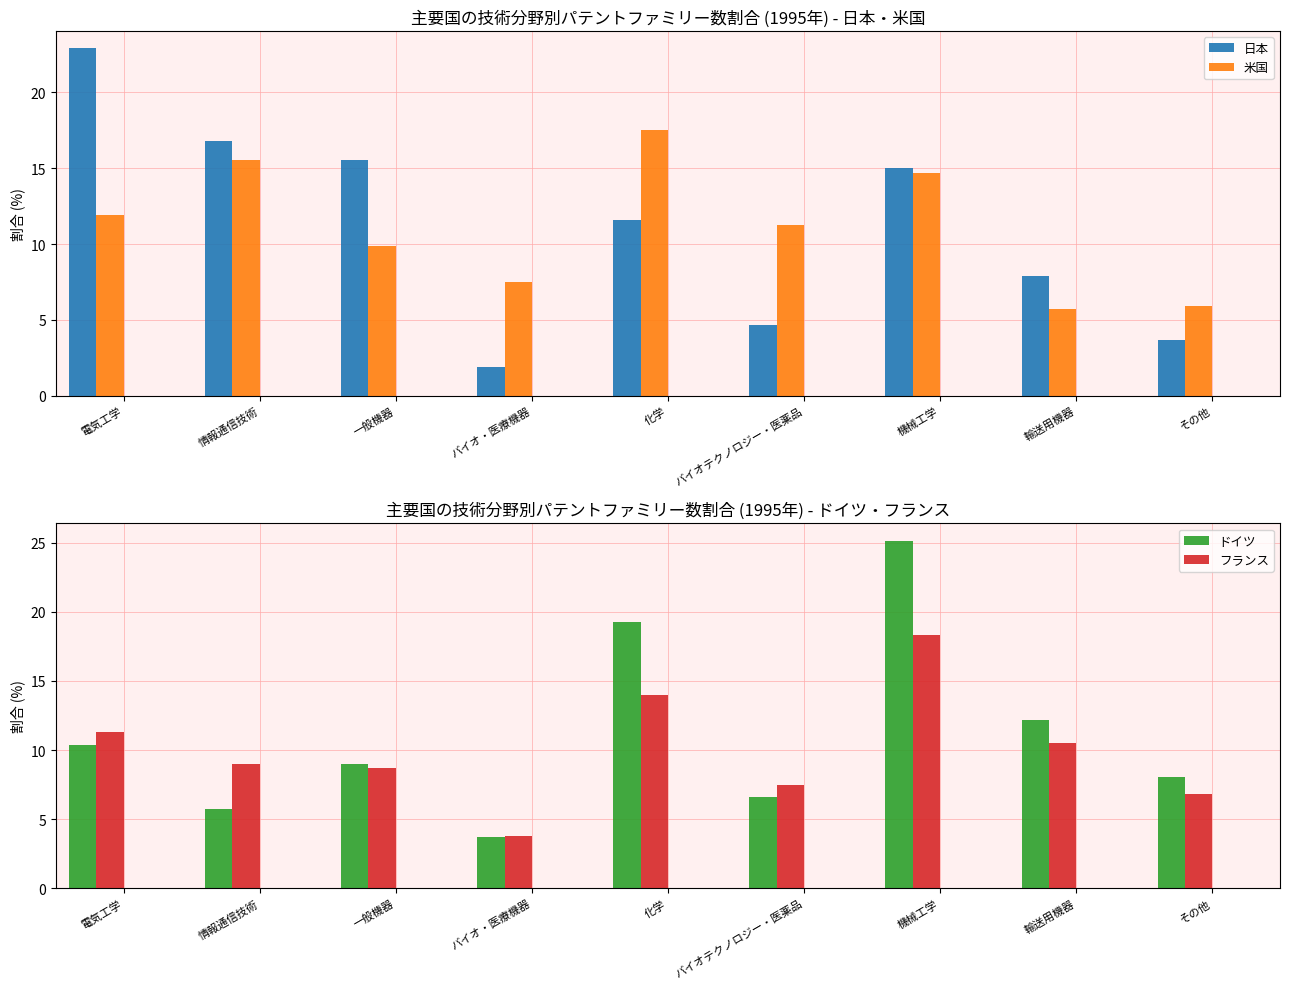

True or false: 日本 has a value of 0.8 at バイオ・医療機器.

False